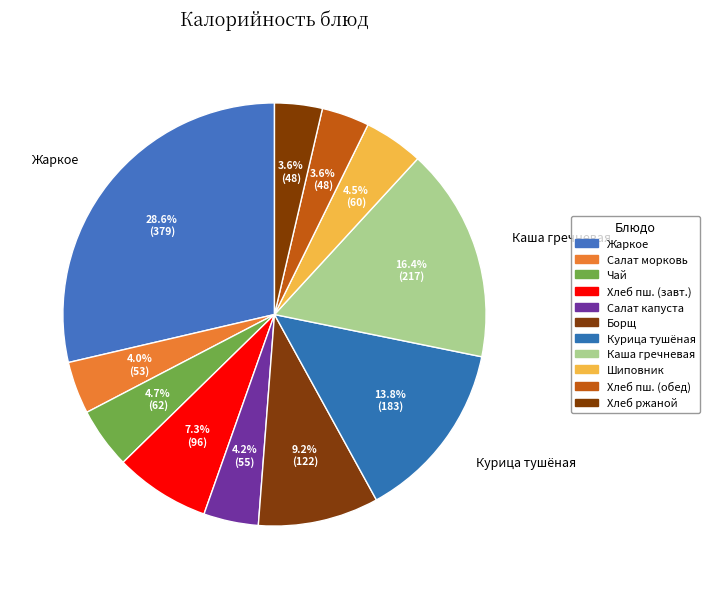

Count the number of slices in the pie.

11